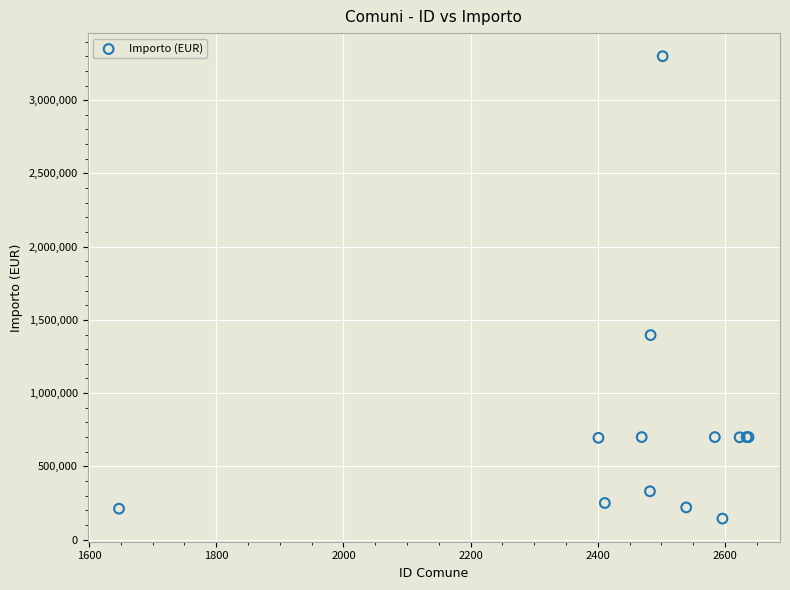

What Y value in the scatter plot is closest to 1721750?

1396200